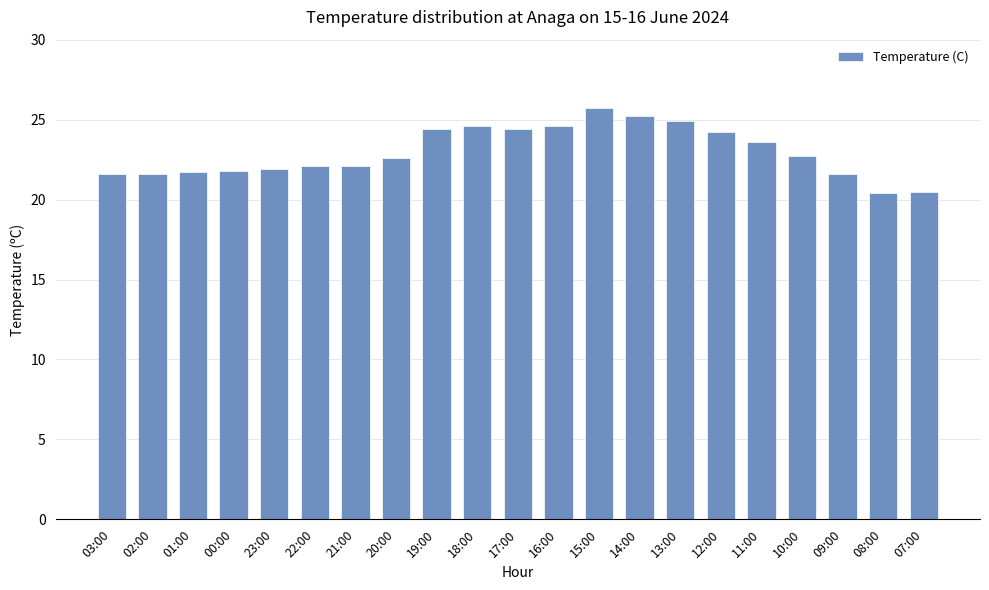

What is the difference between the maximum and minimum values?

5.3